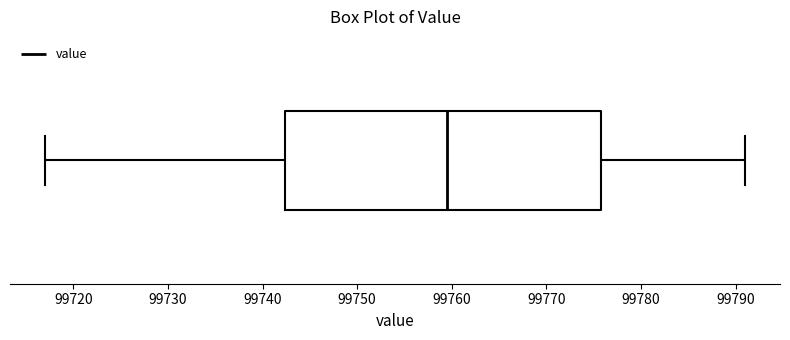

Read this box plot against the x-axis: the position of the median line, the range covered by the box, and the ends of both whiskers. The values are not printed on the chart, so give them approximately, as read against the axis.

median 99760, box 99742 to 99776, whiskers 99717 to 99791